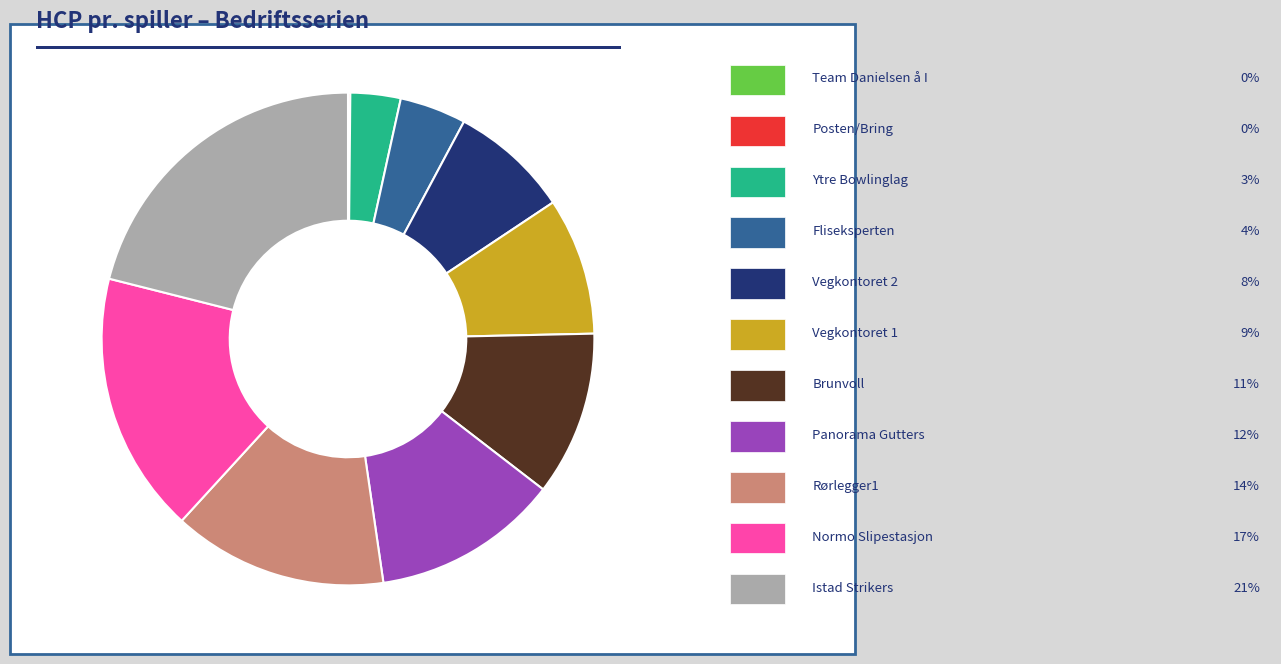

Is there any slice that represents more than half of the pie?

No